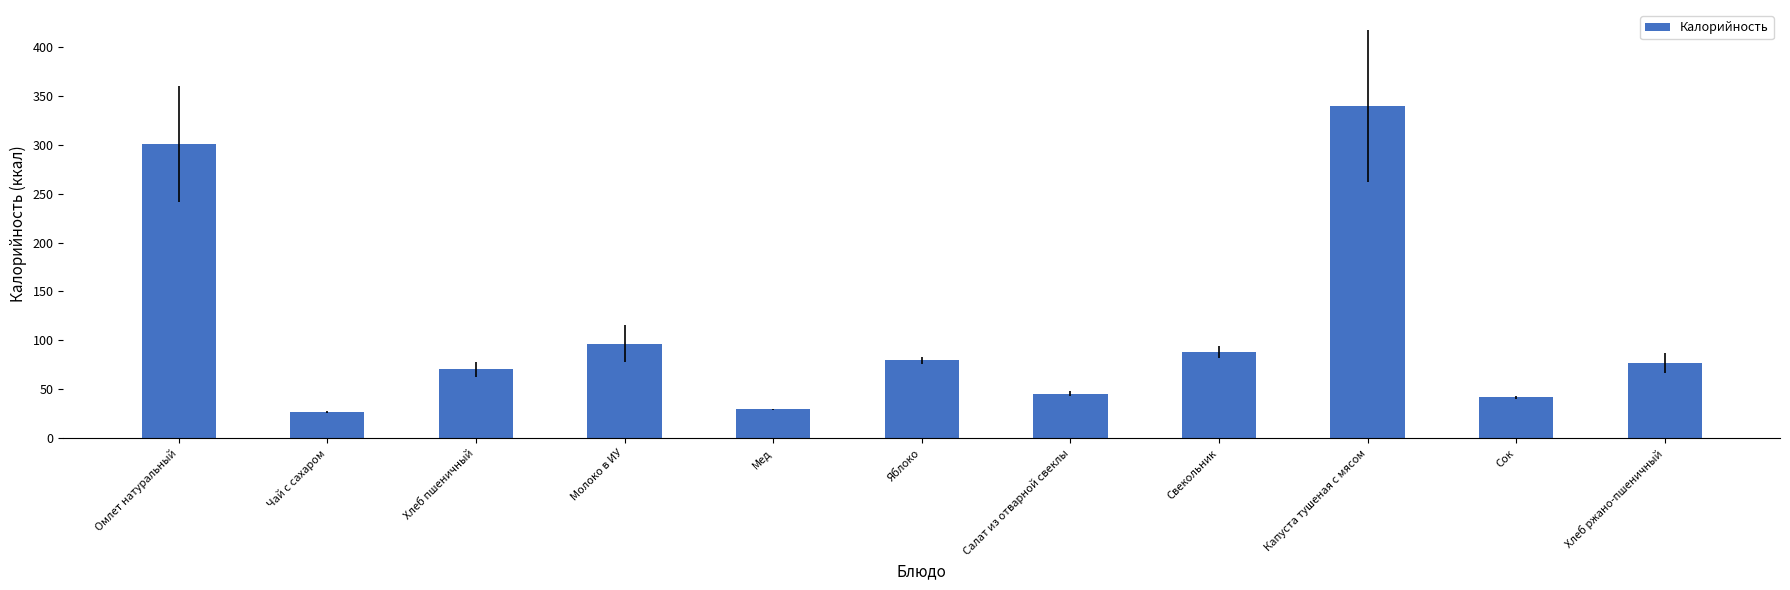

The chart shows a value of 76.8 at Хлеб ржано-пшеничный. True or false?

True